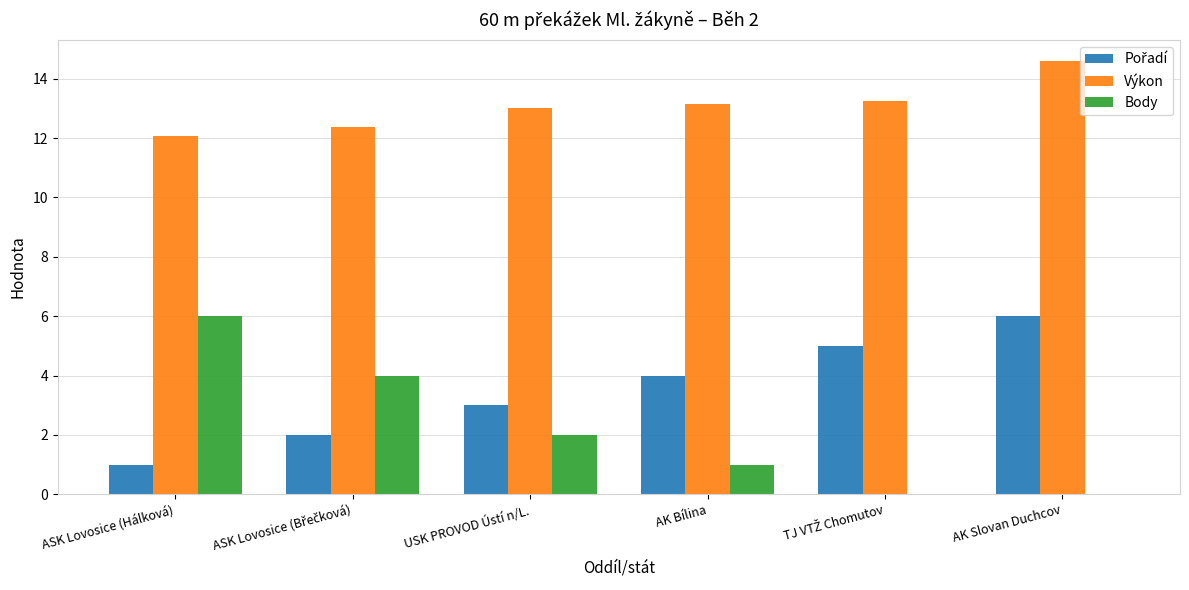

How many groups of bars are there?

6